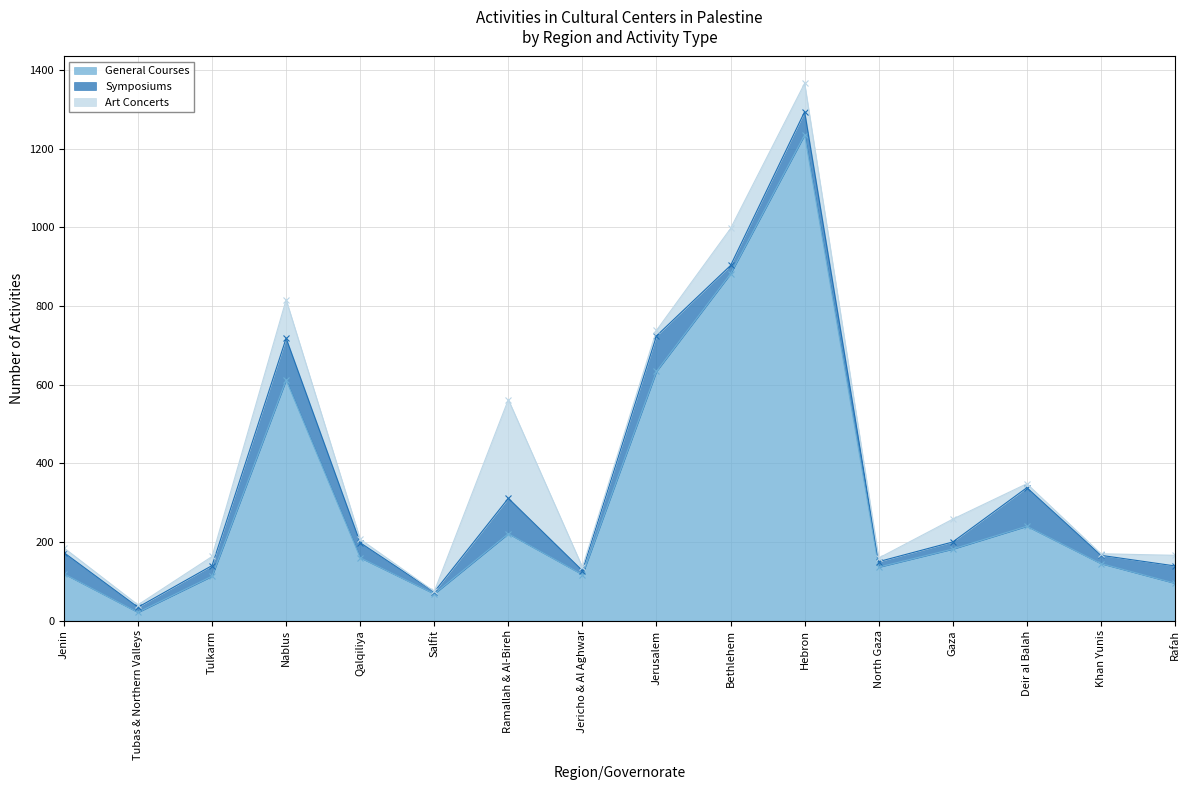

Which series has the largest total across all categories?

General Courses